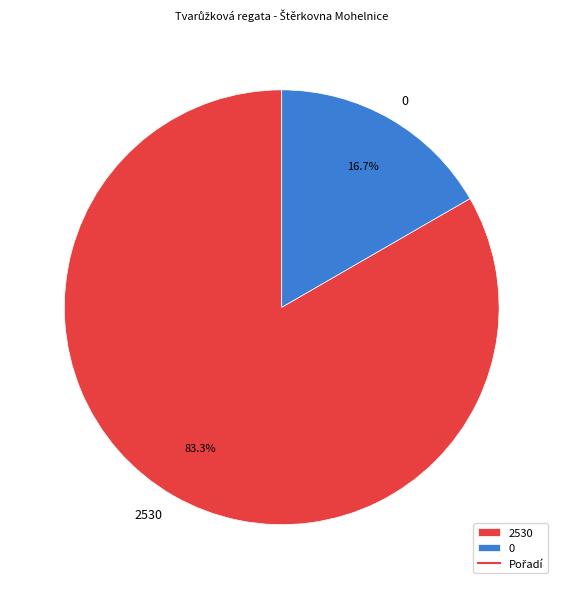

Between 0 and 2530, which is larger?

2530